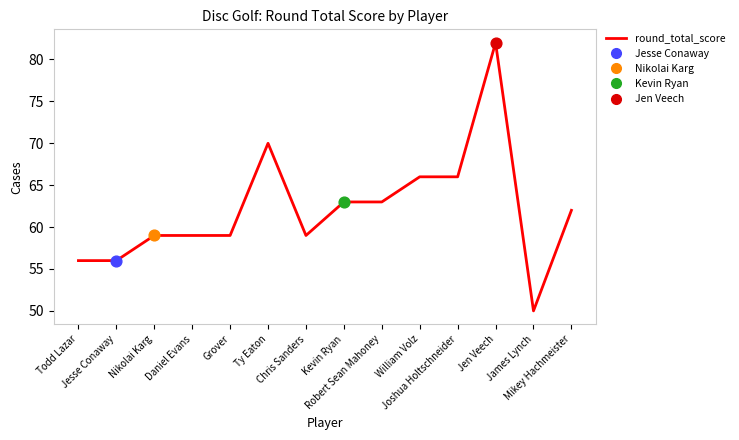

What is the ratio of the value at William Volz to the value at Kevin Ryan?

1.0